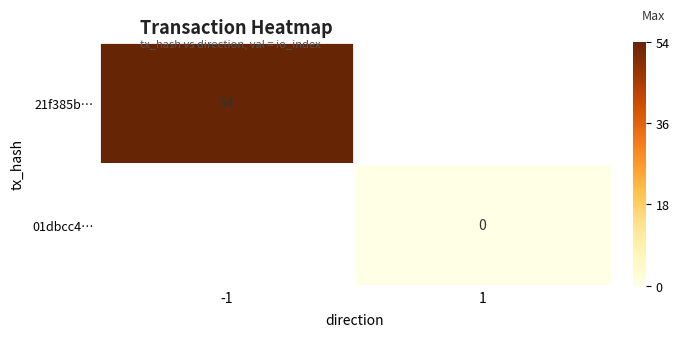

Count the number of categories in the chart.

2